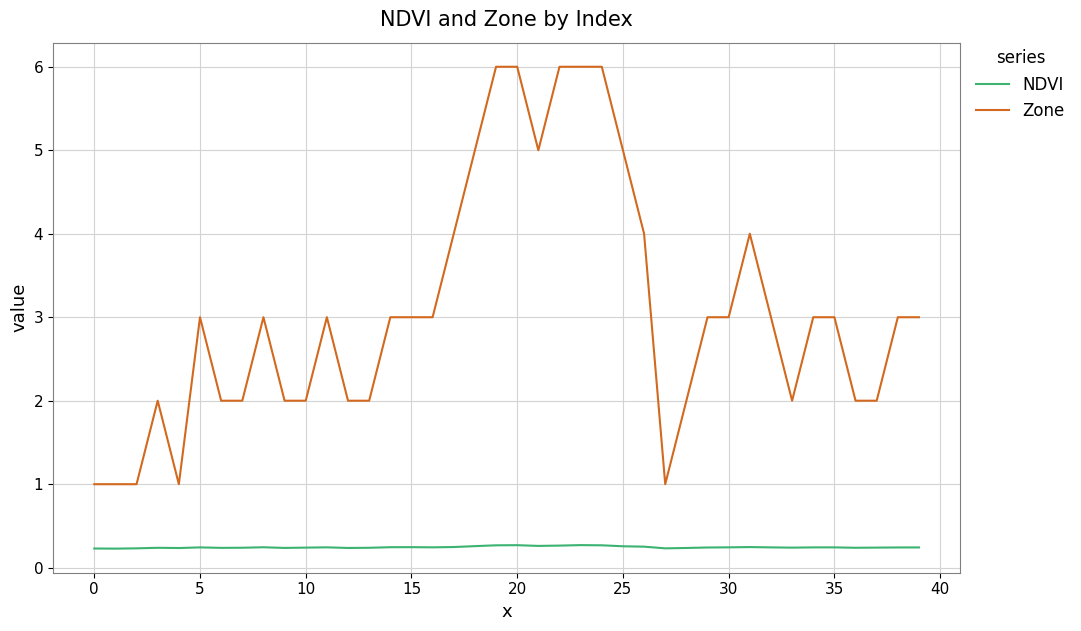

What is the average value of the NDVI series?

0.2